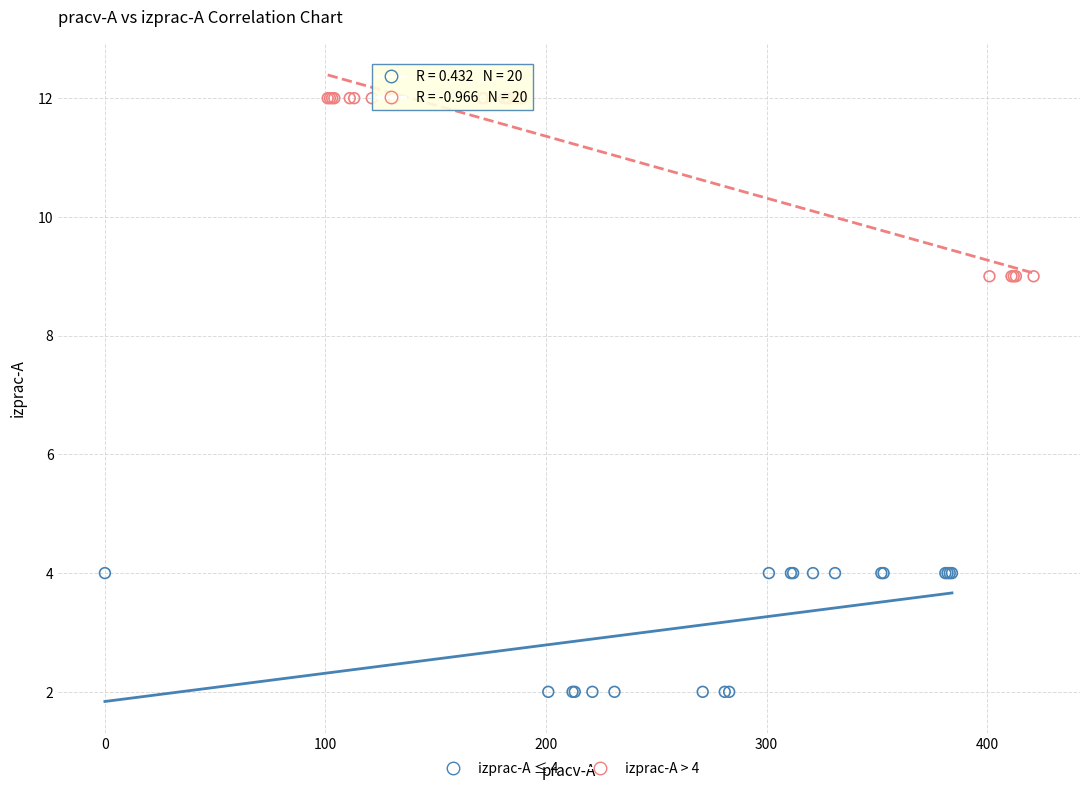

Which series reaches the minimum Y coordinate?

izprac-A ≤ 4